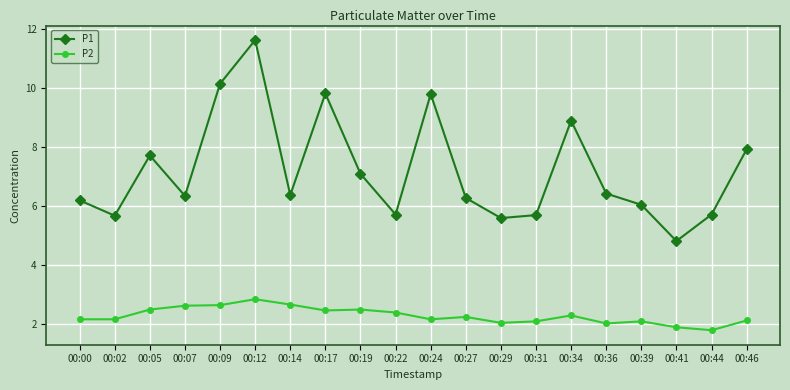

The value of P2 at 00:17 is 4.1. True or false?

False